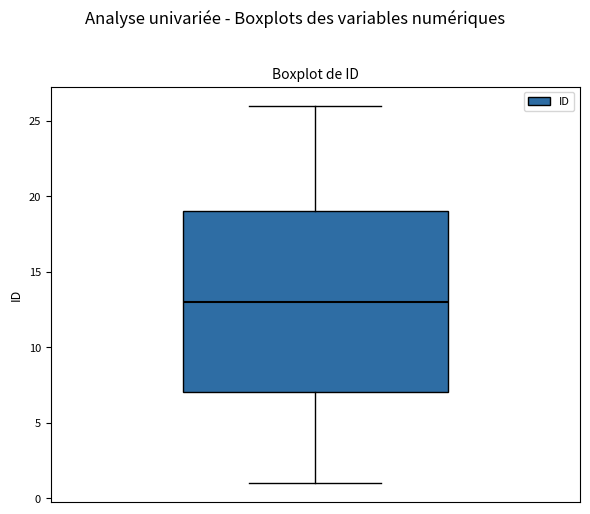

Where does the upper whisker of the box end on the y-axis? The values are not printed on the chart, so give them approximately, as read against the axis.

26